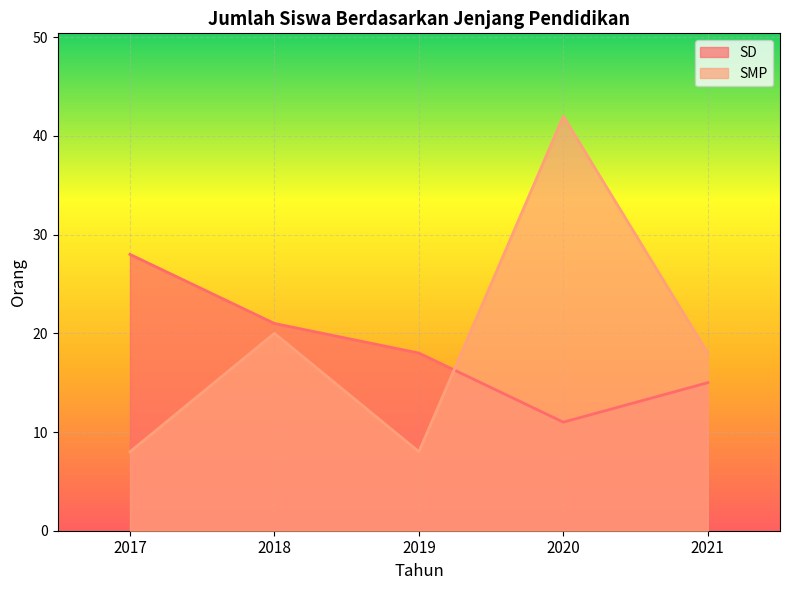

Which series ends up on top after the final intersection of SD and SMP?

SMP